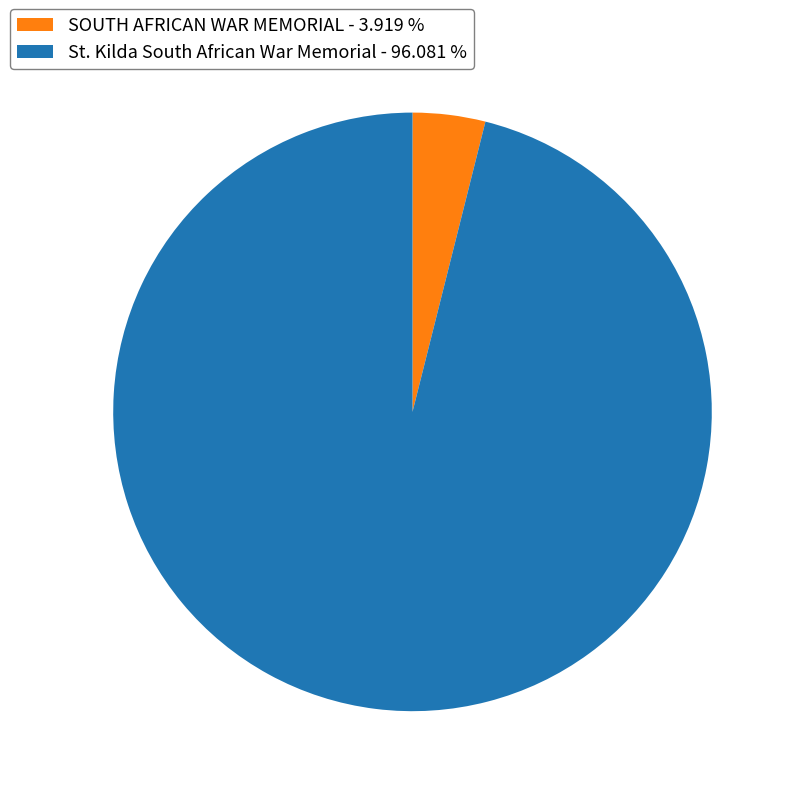

Which category has the smallest portion of the pie?

SOUTH AFRICAN WAR MEMORIAL